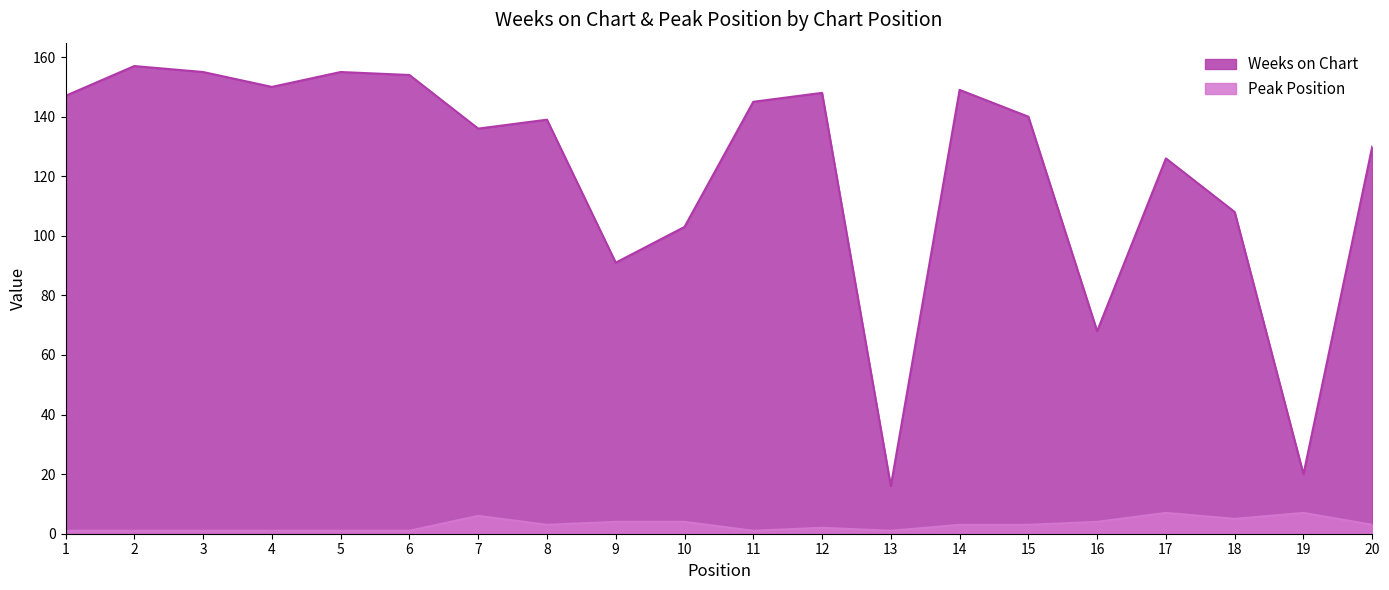

Does the chart have visible grid lines?

No